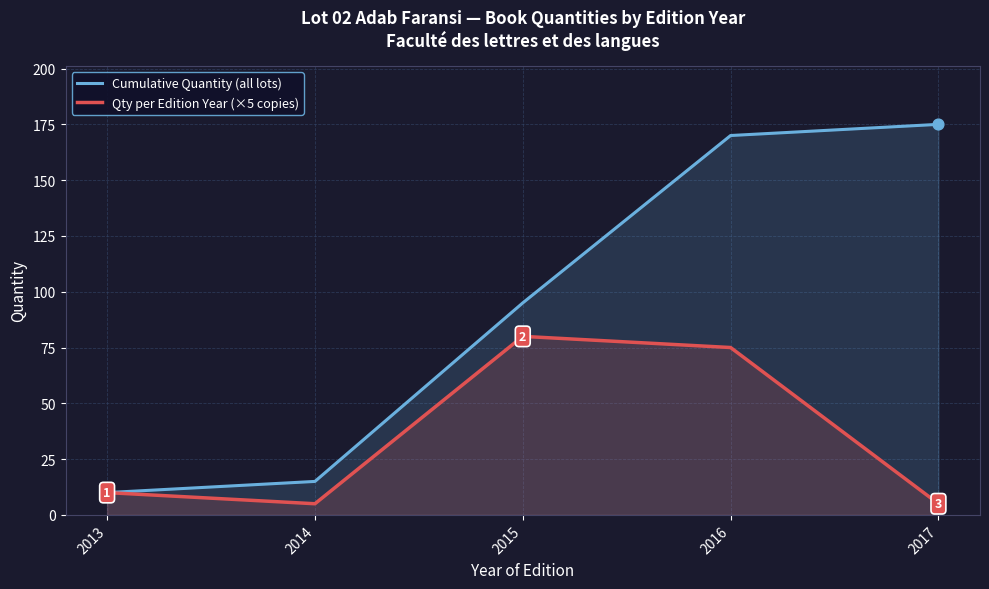

At how many categories does at least one series exceed 120?

2